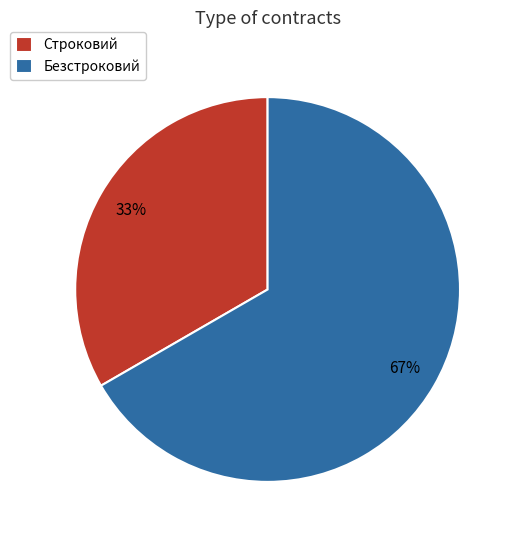

To the nearest percent, what portion does Строковий represent?

33%